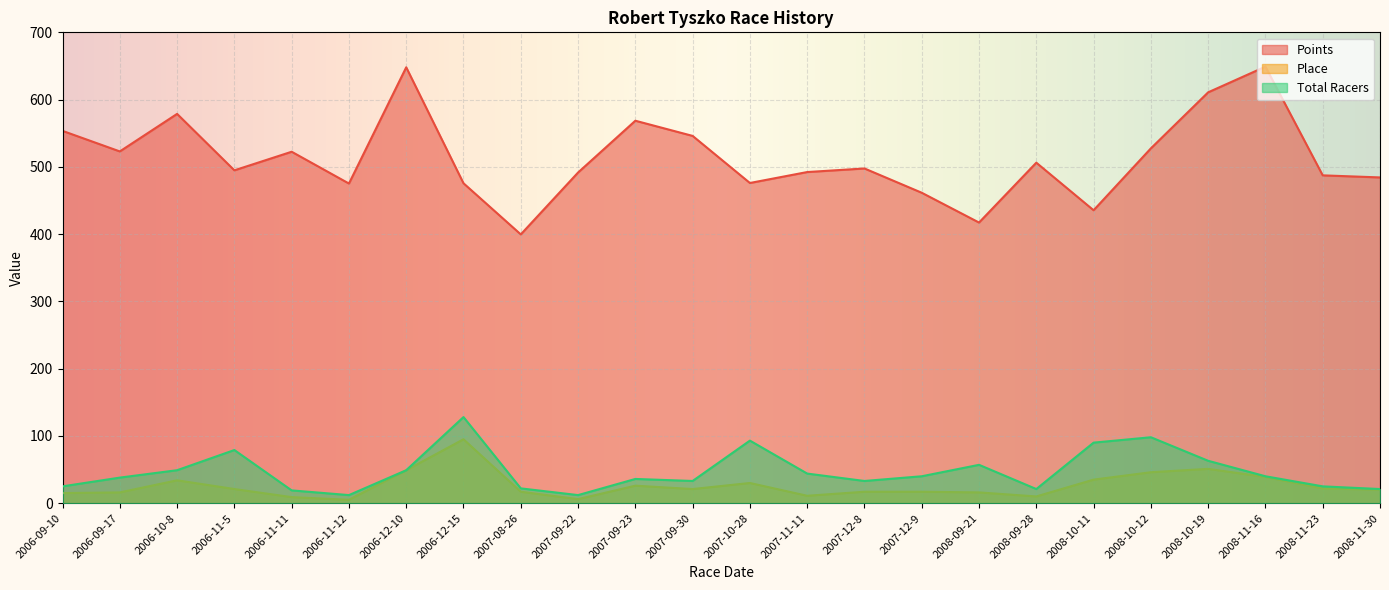

How many data points does each series have?

24